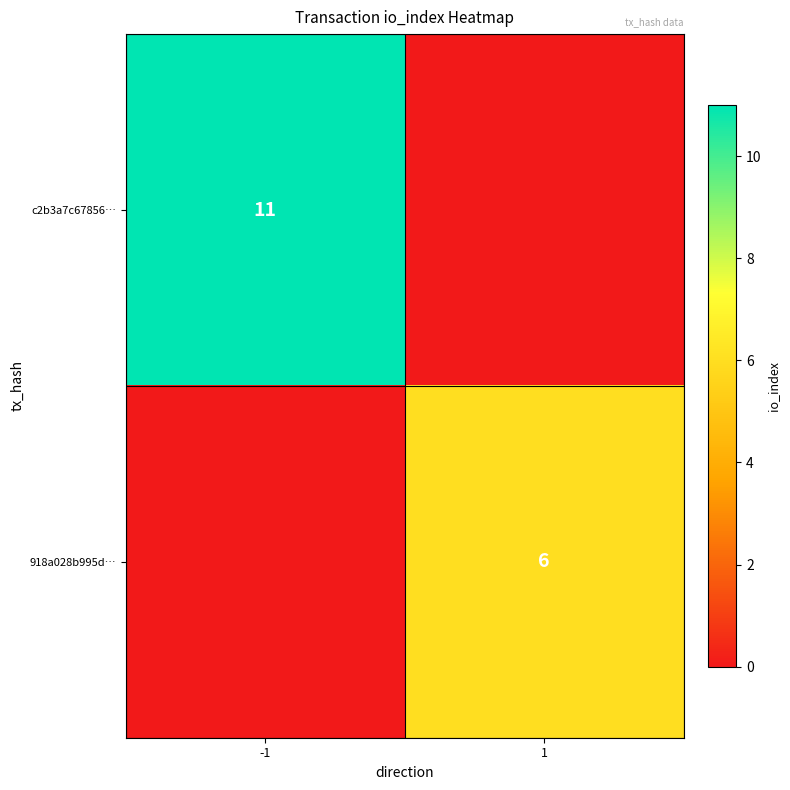

The c2b3a7c67856… series shows 3 at -1. True or false?

False